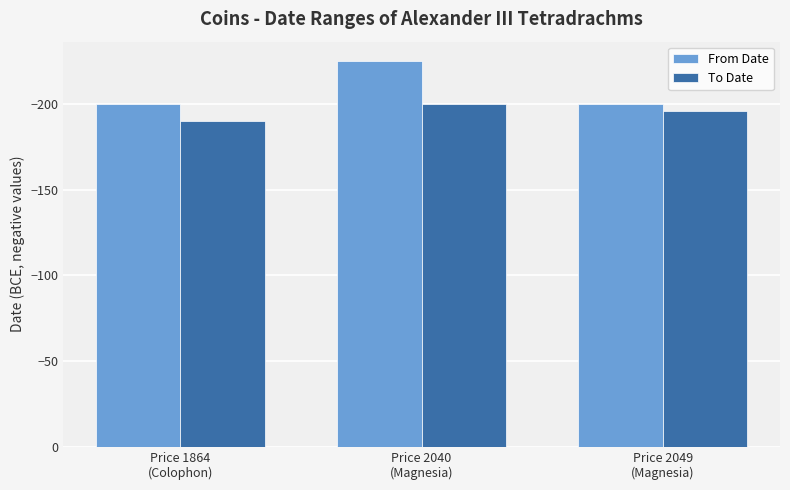

List the series in order of their overall mean, highest first.

To Date, From Date